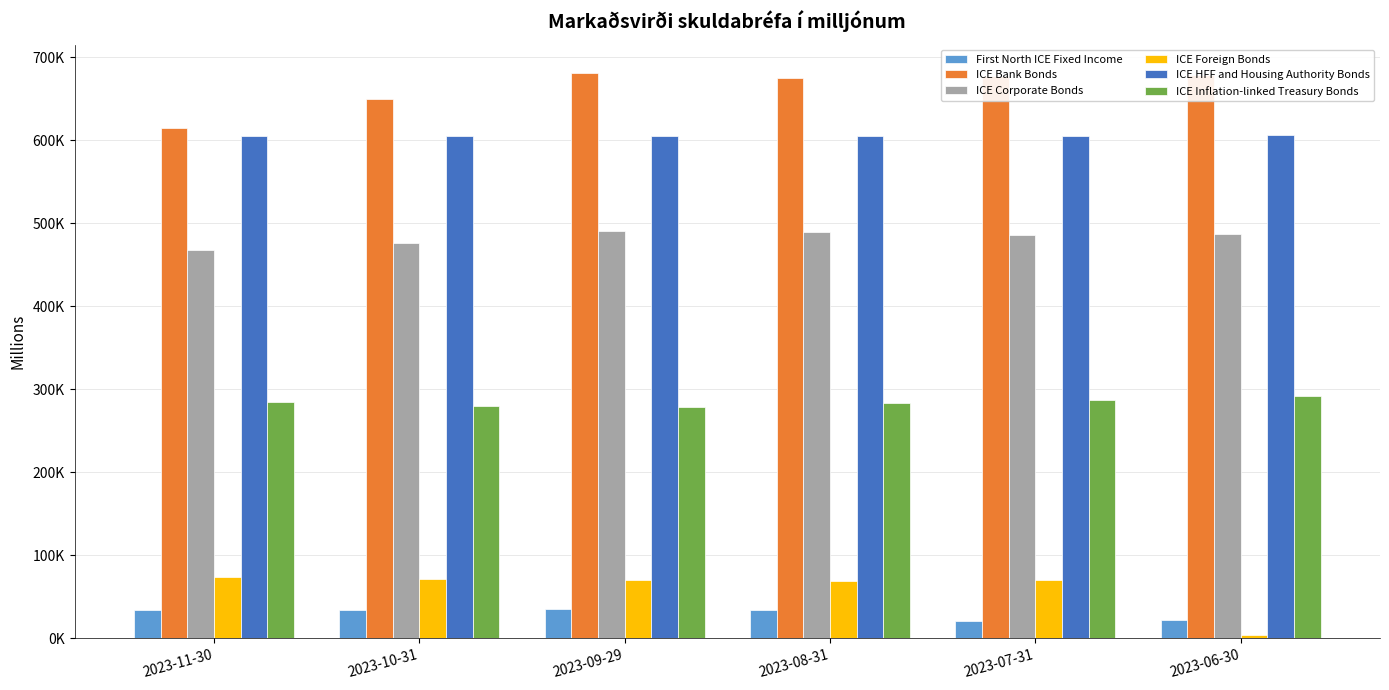

Reading left to right, extract all data points from this chart.

First North ICE Fixed Income: 33859.6	33920.9	35157.0	33488.6	21269.7	21721.0
ICE Bank Bonds: 615585.5	649428.9	681406.9	675680.8	677908.2	679397.9
ICE Corporate Bonds: 467574.1	476261.3	490889.2	489961.1	486538.2	487137.4
ICE Foreign Bonds: 73683.7	72025.2	70825.0	69601.3	70574.5	3645.0
ICE HFF and Housing Authority Bonds: 604782.7	604781.5	604792.3	605943.4	605948.2	606471.5
ICE Inflation-linked Treasury Bonds: 285261.6	279642.4	278903.8	283182.9	287692.4	291850.2